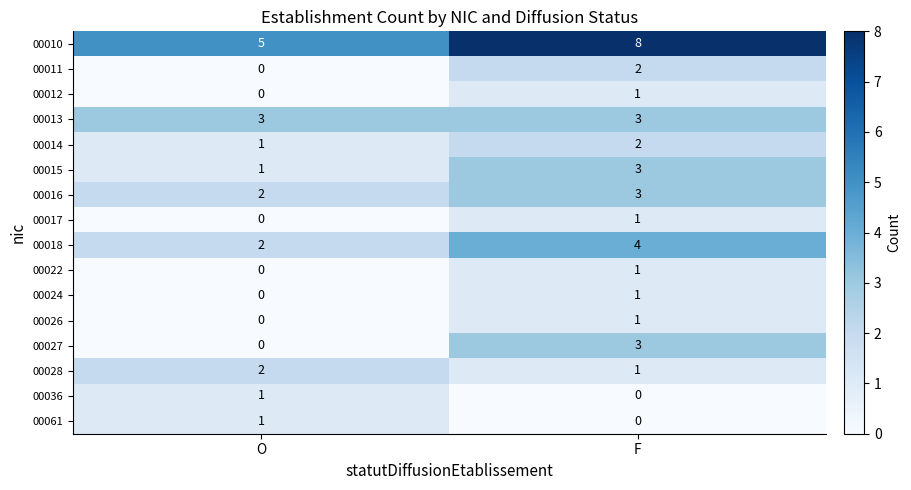

Is it true that 00028 equals 1 at O?

False